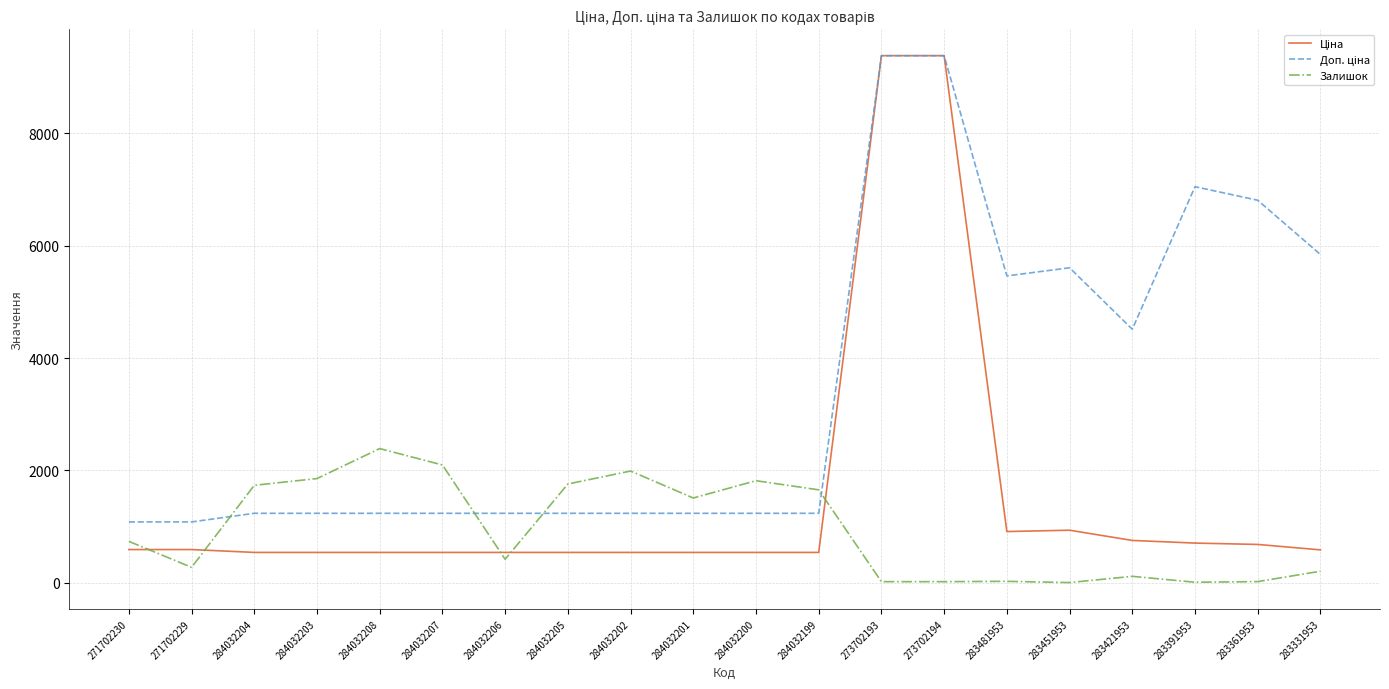

Is it true that Залишок equals 18.0 at 273702194?

True